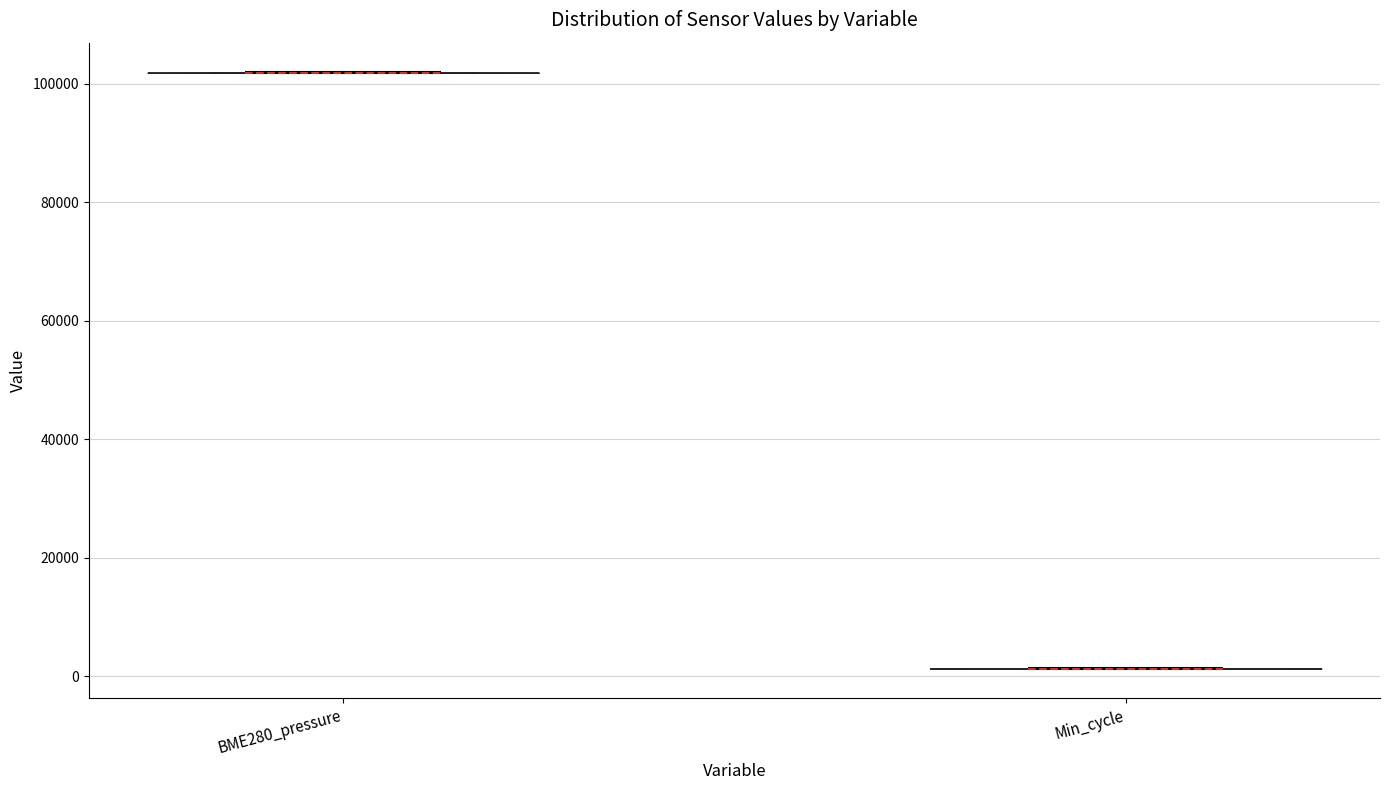

Which violin has the highest median line?

BME280_pressure